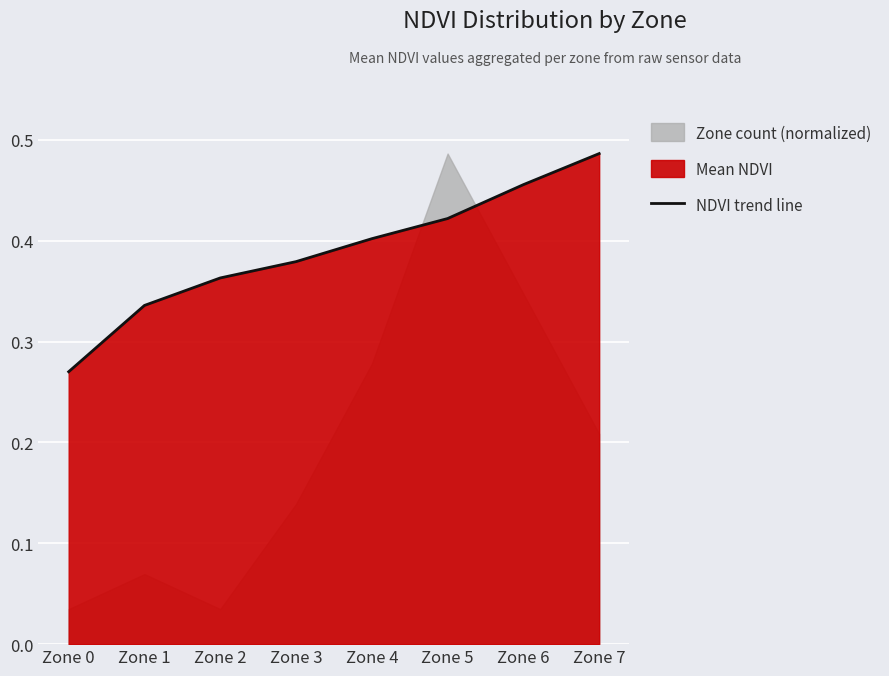

How many data points does each series have?

8